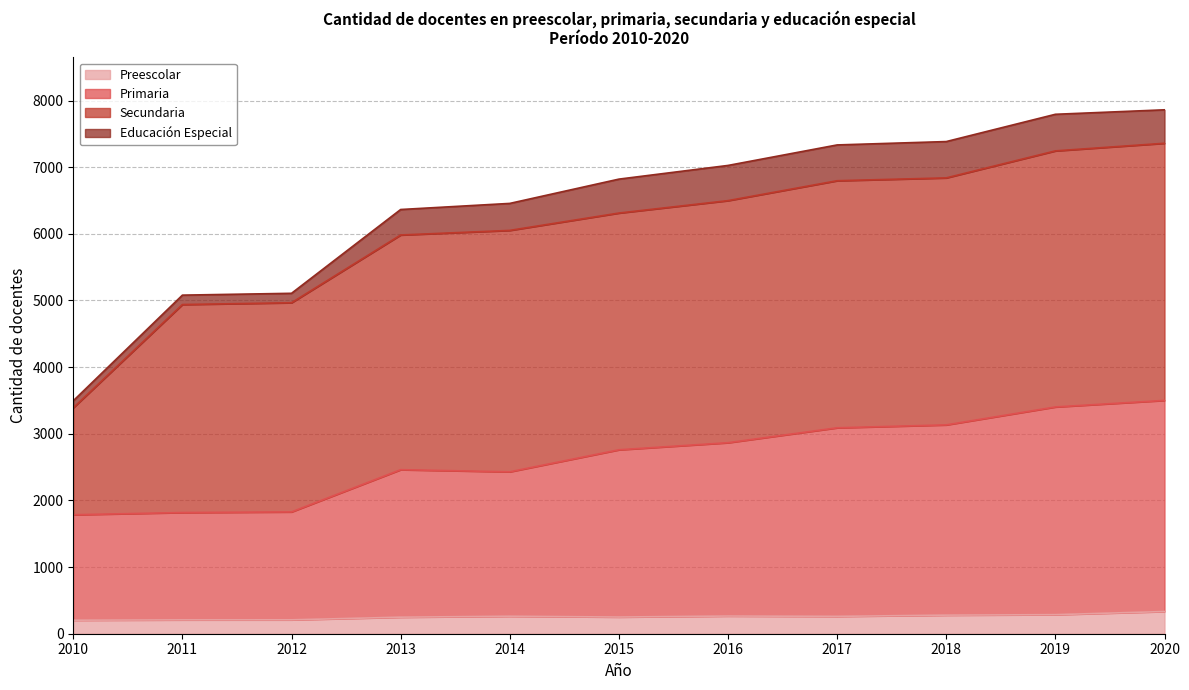

What is the total value across all series at 2016?

7025.8